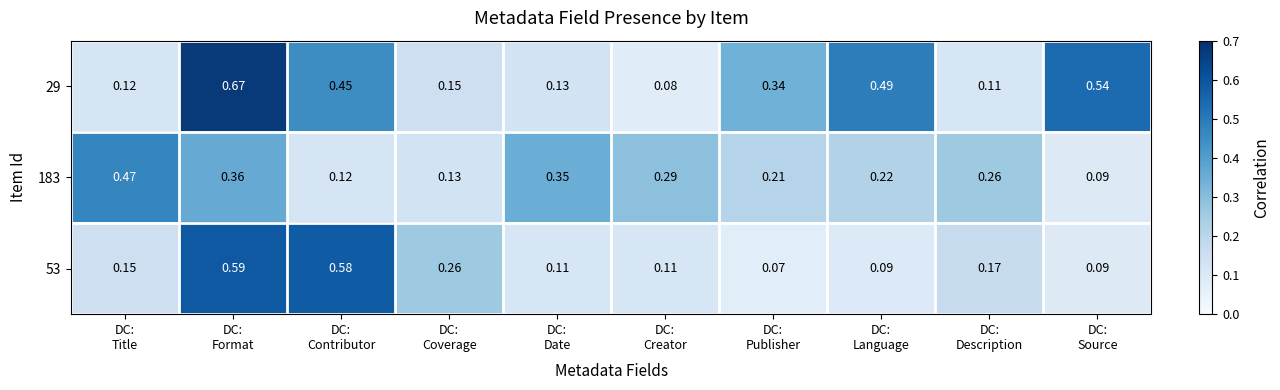

How many distinct data groups are displayed?

3